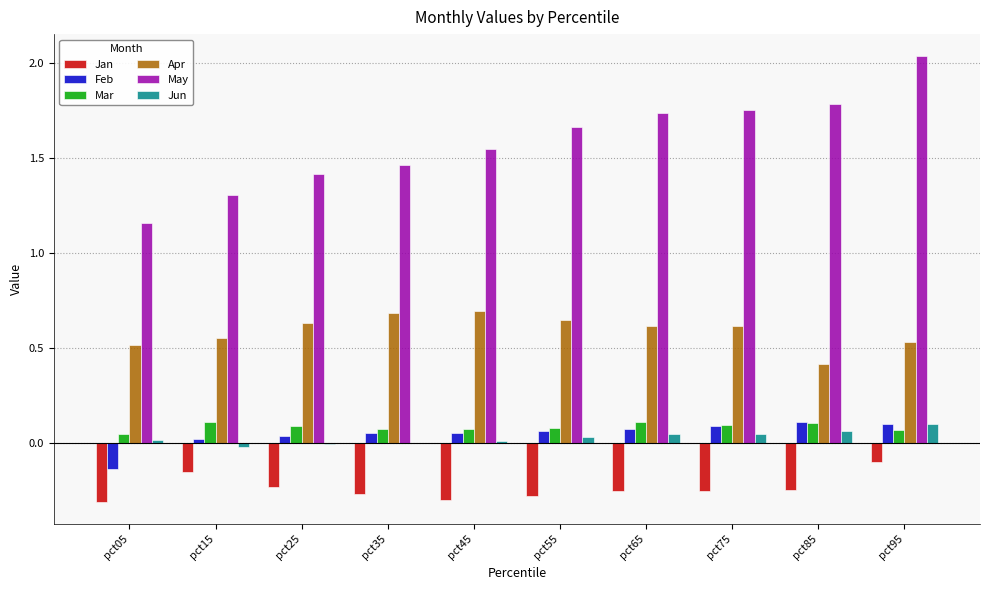

Which category has the highest value across all series?

pct95